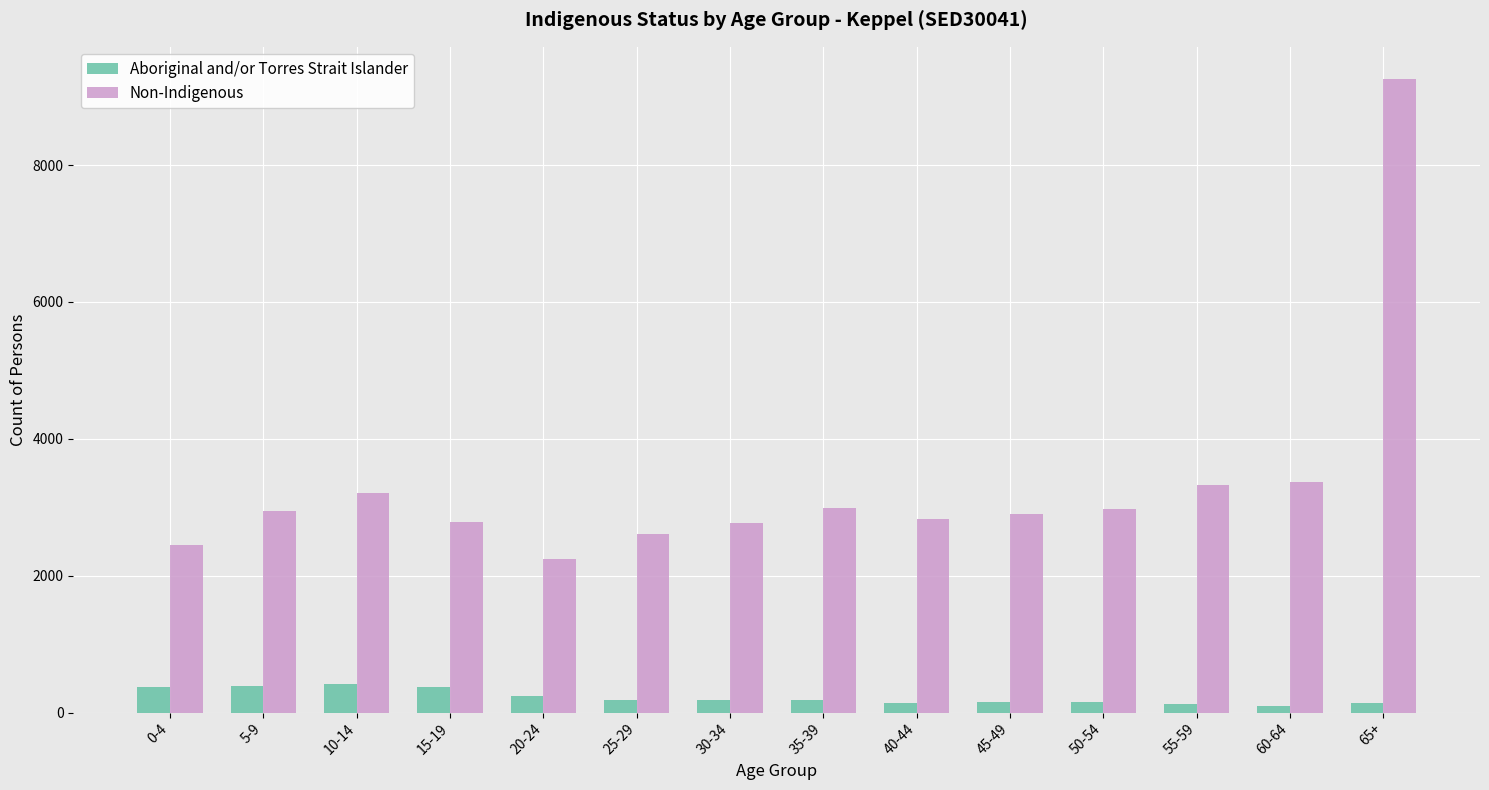

What is the difference between the Aboriginal and/or Torres Strait Islander values at 25-29 and 55-59?

65